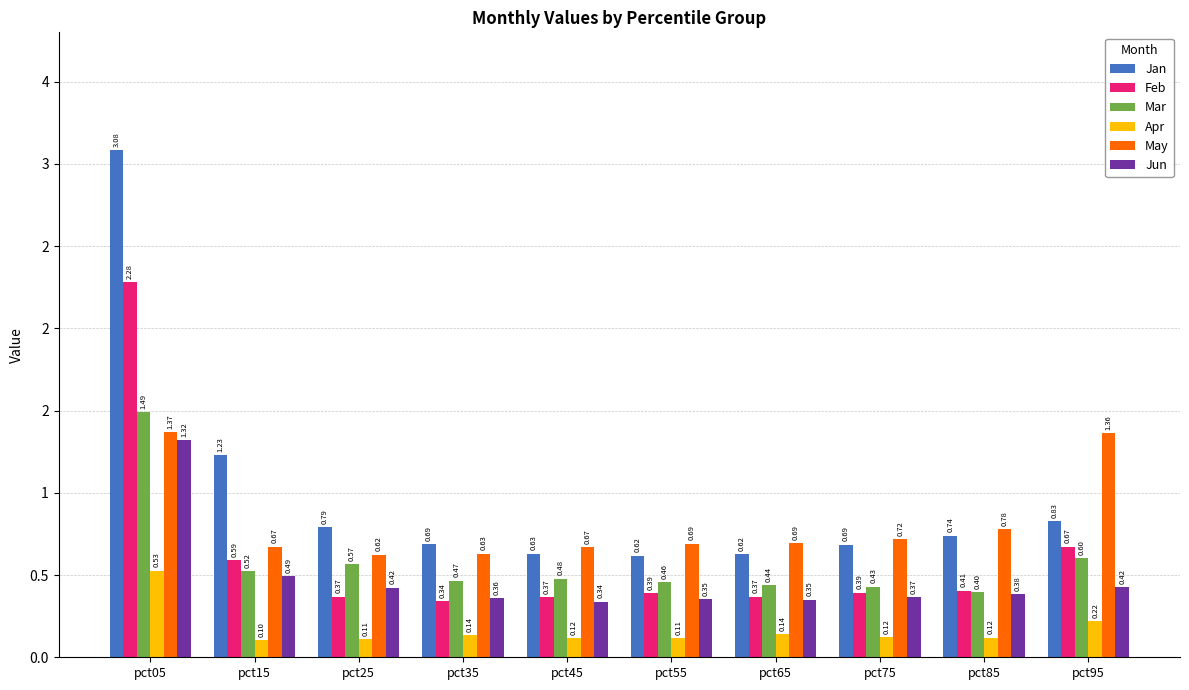

What is the average value of the Jan series?

1.0